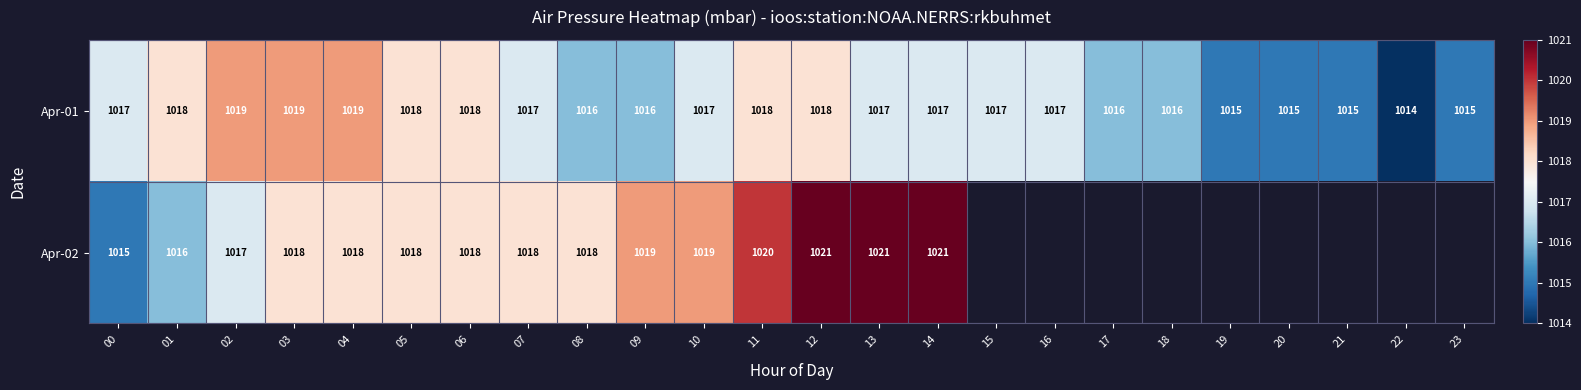

Is it true that Apr-01 equals 1748 at 09?

False